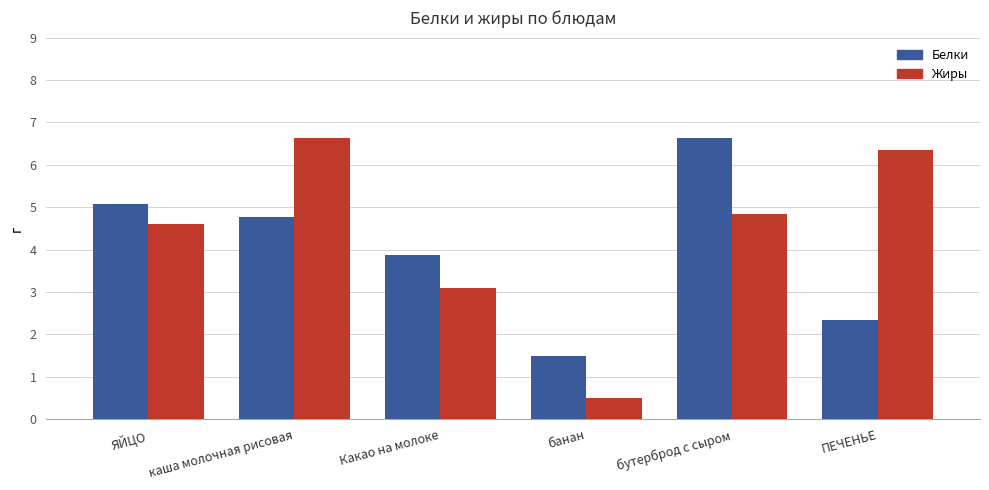

How many data points in Белки are above 4?

3